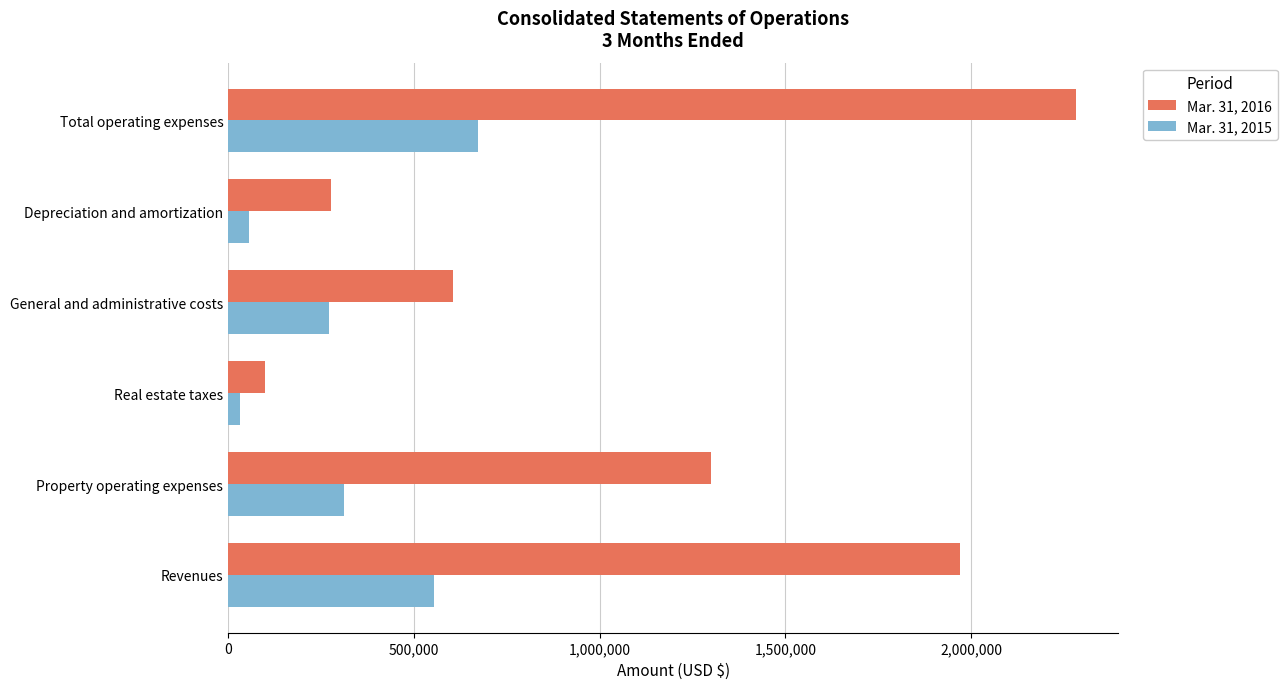

What are all the series names shown in the legend?

Mar. 31, 2016, Mar. 31, 2015